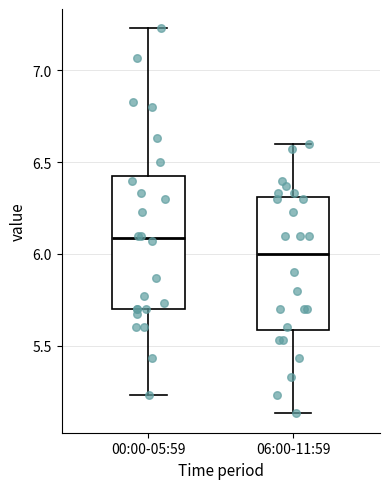

Reading left to right, transcribe this box plot: for each box, give where its median line is, the range the box spans, and where its two whiskers end, as read against the y-axis. The values are not printed on the chart, so give them approximately, as read against the axis.

00:00-05:59: median 6.10, box 5.70 to 6.45, whiskers 5.25 to 7.25
06:00-11:59: median 6.00, box 5.60 to 6.30, whiskers 5.15 to 6.60